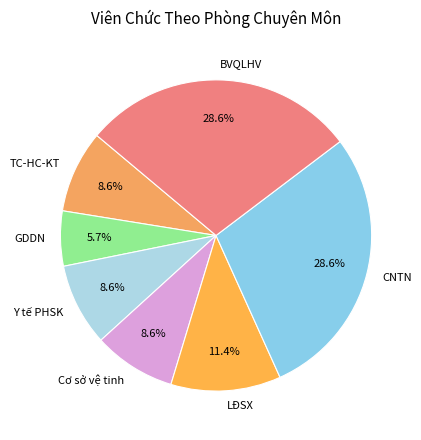

What is the smallest slice in the pie chart?

GDDN